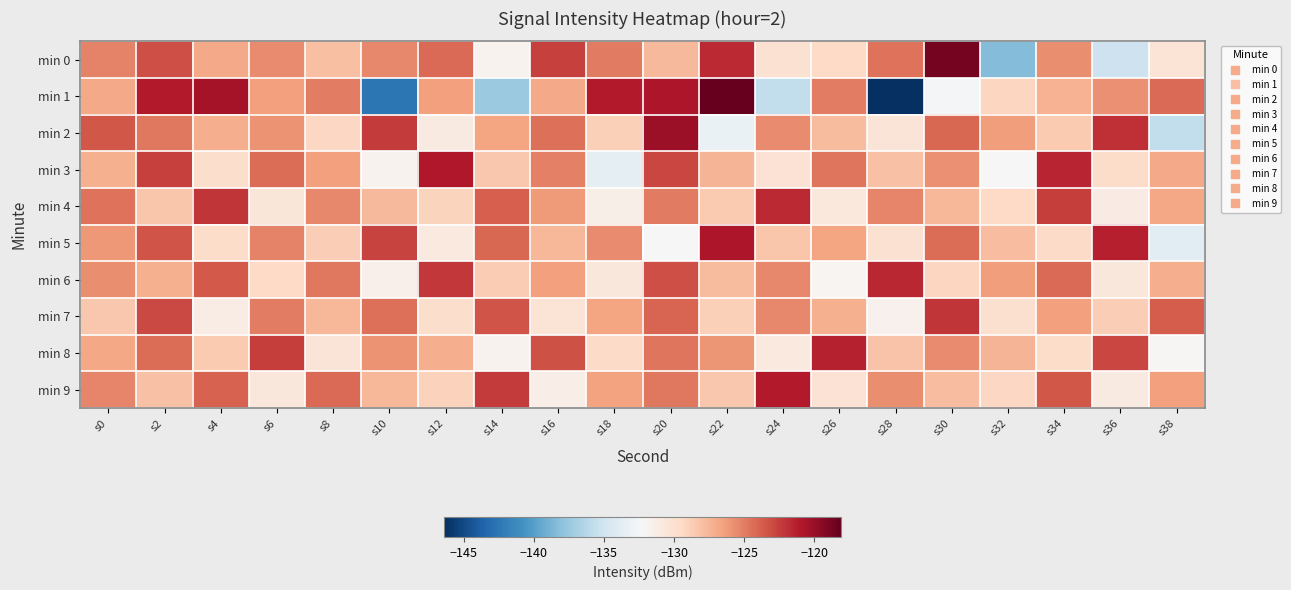

How many distinct data groups are displayed?

10